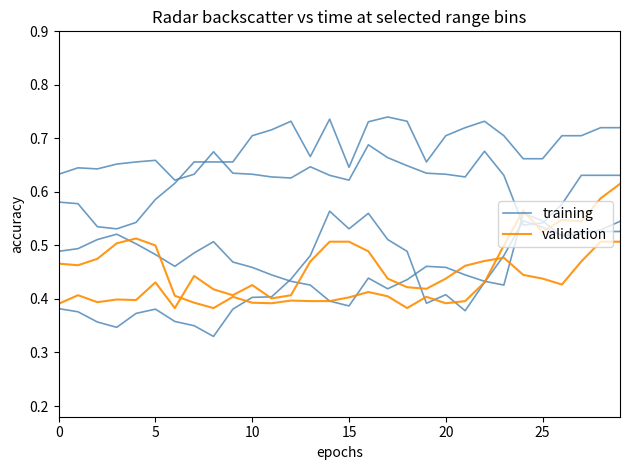

What is the label of the 16th point from the left?

15